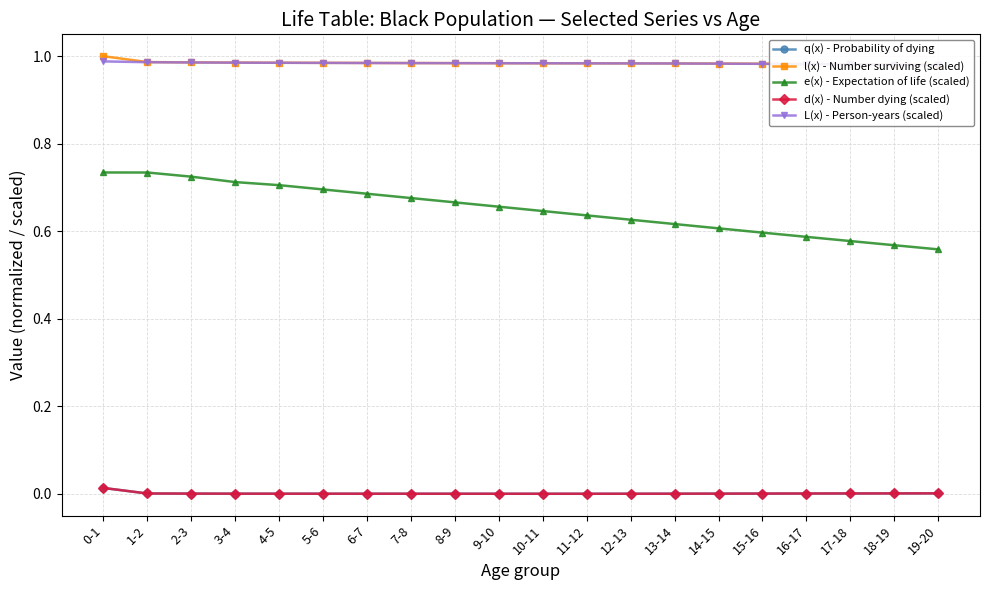

True or false: d(x) - Number dying (scaled) and L(x) - Person-years (scaled) cross at least once.

False